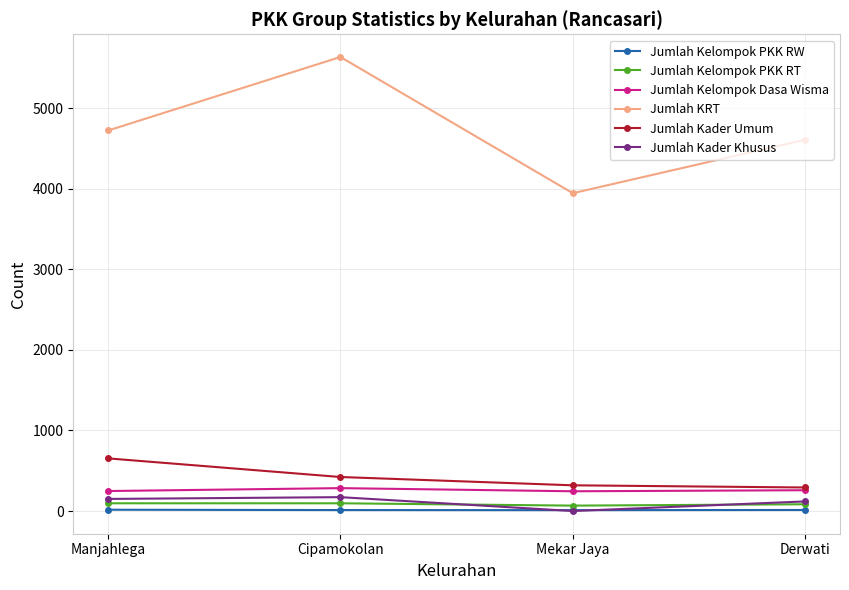

Which series has the largest total across all categories?

Jumlah KRT